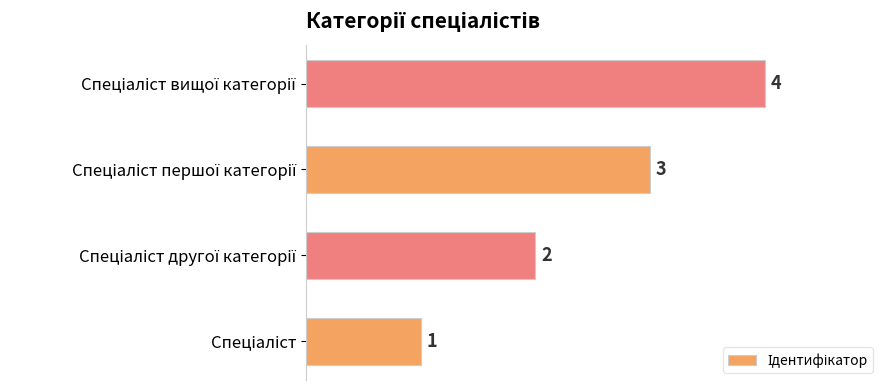

Count the values in the range 2 to 4.

3